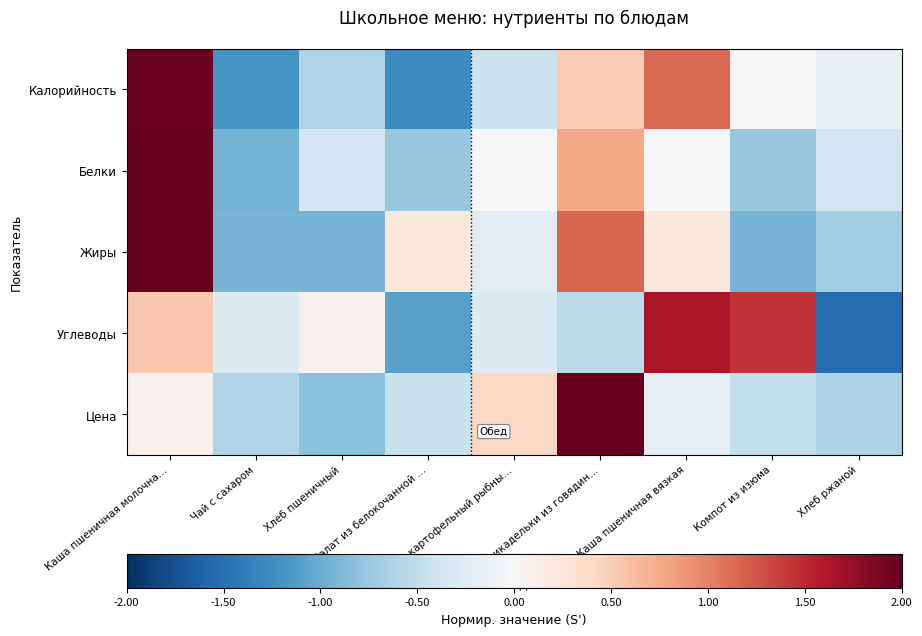

At which category does the chart reach its peak across all series?

Фрикадельки из говядин…